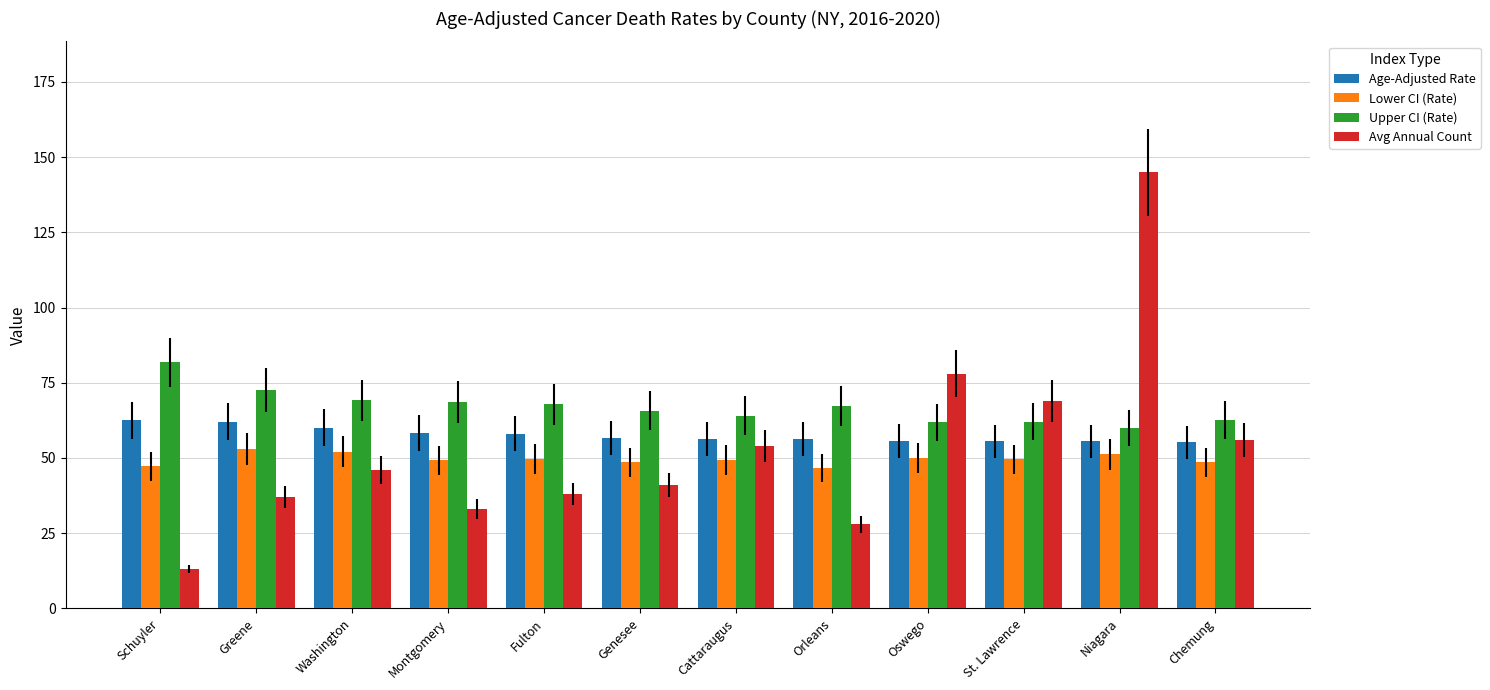

Which category has the highest value across all series?

Niagara